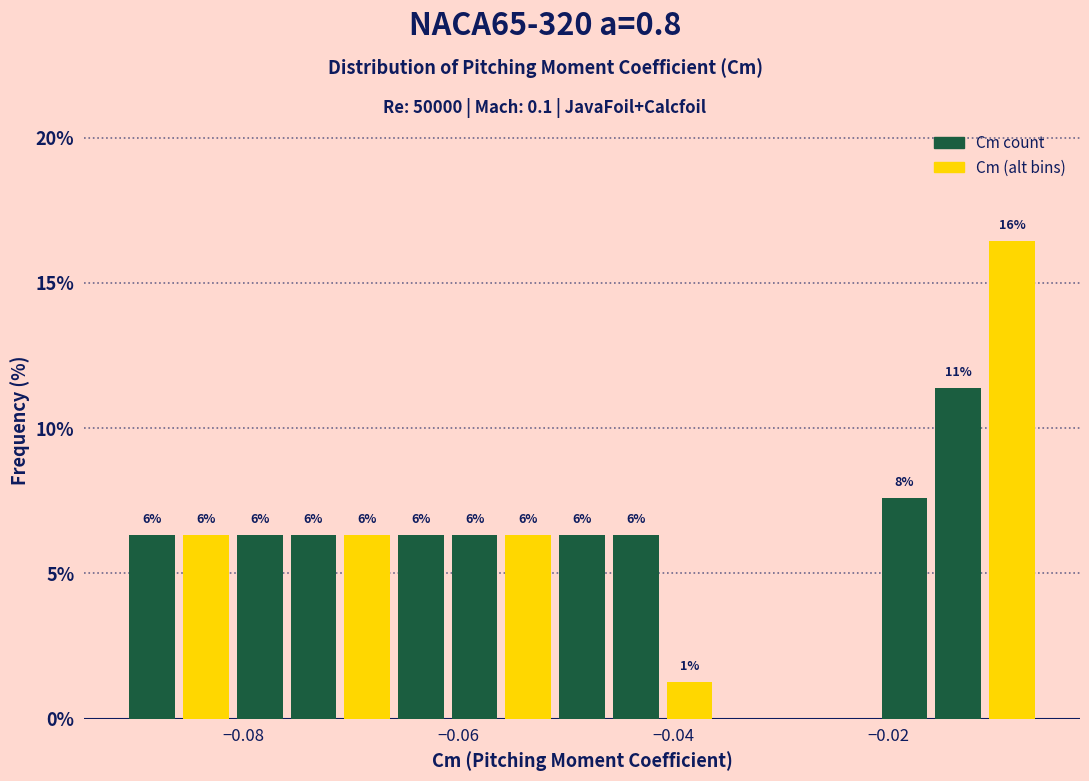

Around what value on the x-axis is the tallest bar? Give the approximate position of its centre, as read against the axis.

-0.008